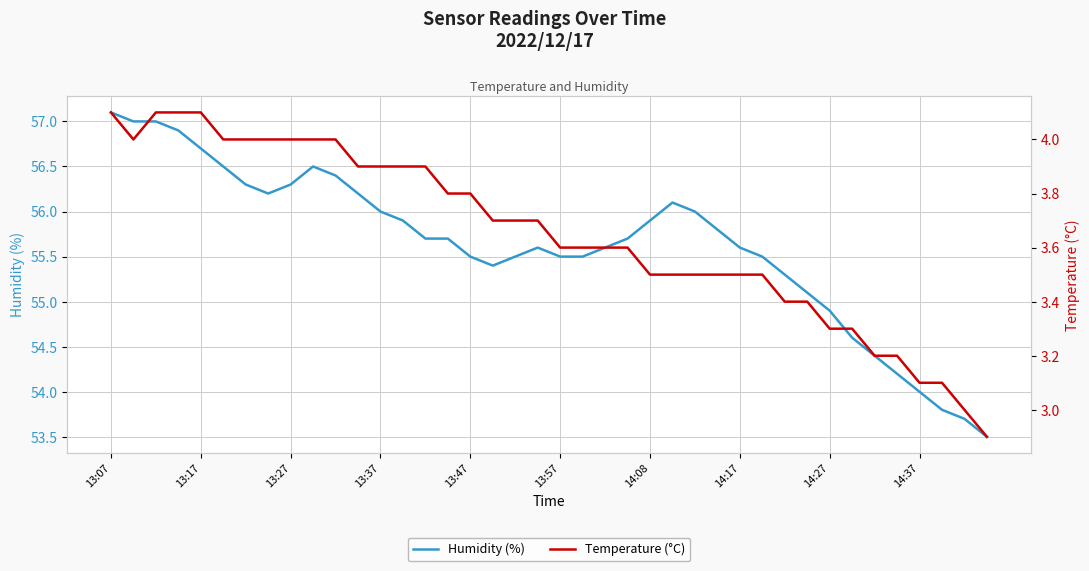

Reading left to right, what are all the values shown in this chart?

Humidity (%): 57.1	57.0	57.0	56.9	56.7	56.5	56.3	56.2	56.3	56.5	56.4	56.2	56.0	55.9	55.7	55.7	55.5	55.4	55.5	55.6	55.5	55.5	55.6	55.7	55.9	56.1	56.0	55.8	55.6	55.5	55.3	55.1	54.9	54.6	54.4	54.2	54.0	53.8	53.7	53.5
Temperature (°C): 4.1	4.0	4.1	4.1	4.1	4.0	4.0	4.0	4.0	4.0	4.0	3.9	3.9	3.9	3.9	3.8	3.8	3.7	3.7	3.7	3.6	3.6	3.6	3.6	3.5	3.5	3.5	3.5	3.5	3.5	3.4	3.4	3.3	3.3	3.2	3.2	3.1	3.1	3.0	2.9